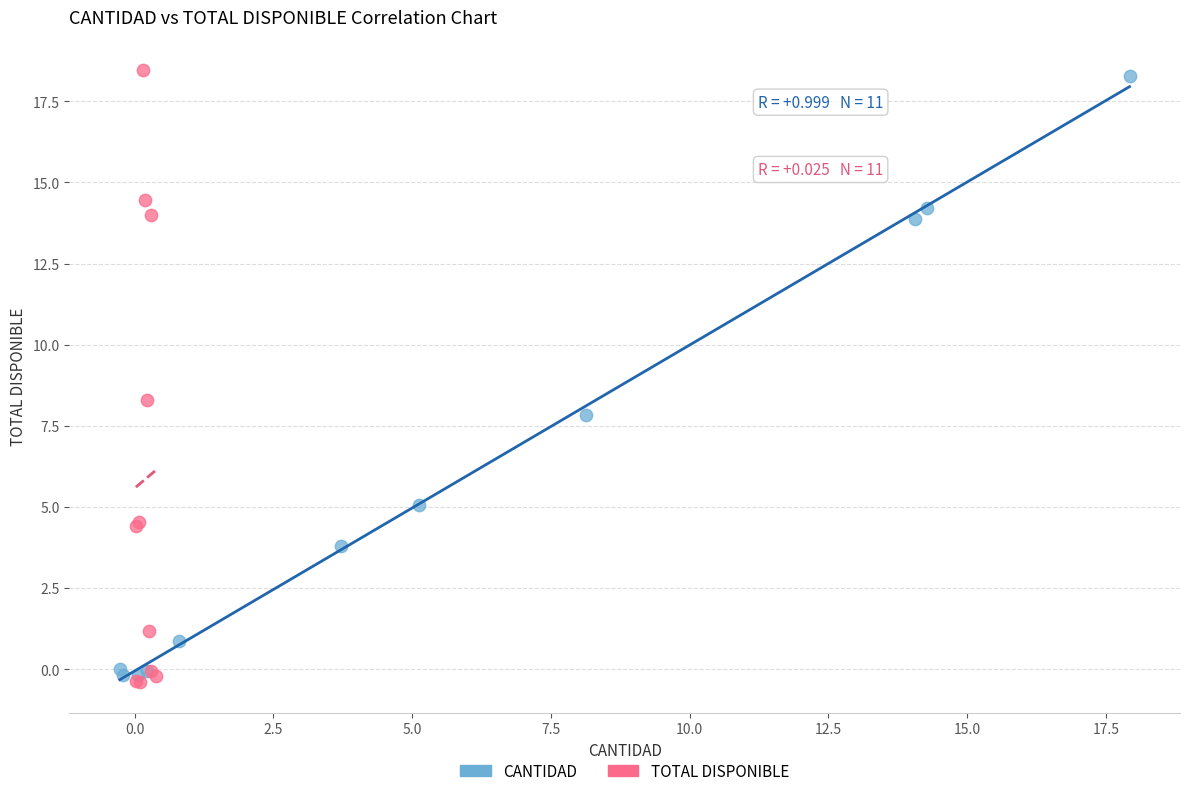

What are all the series names shown in the legend?

CANTIDAD, TOTAL DISPONIBLE